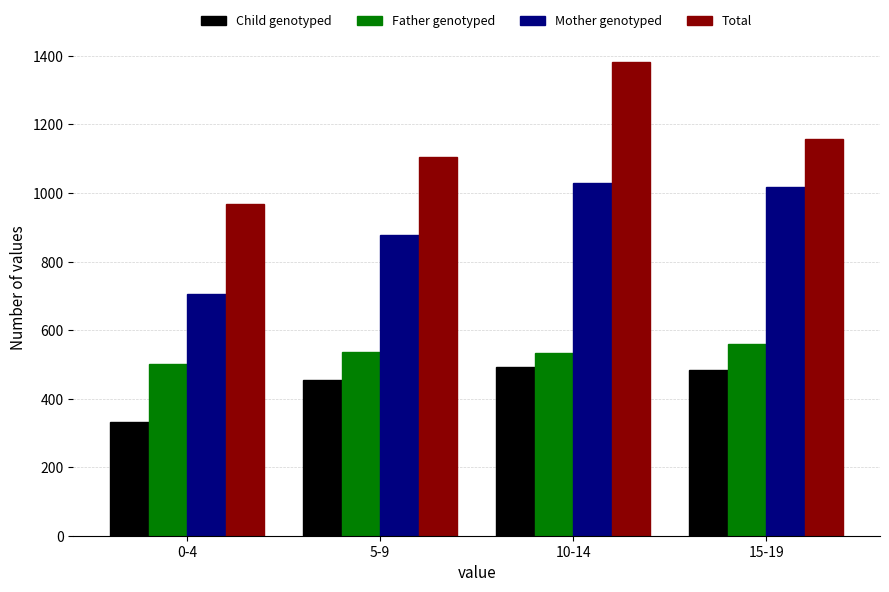

At 10-14, list the series in order from smallest to largest.

Child genotyped, Father genotyped, Mother genotyped, Total